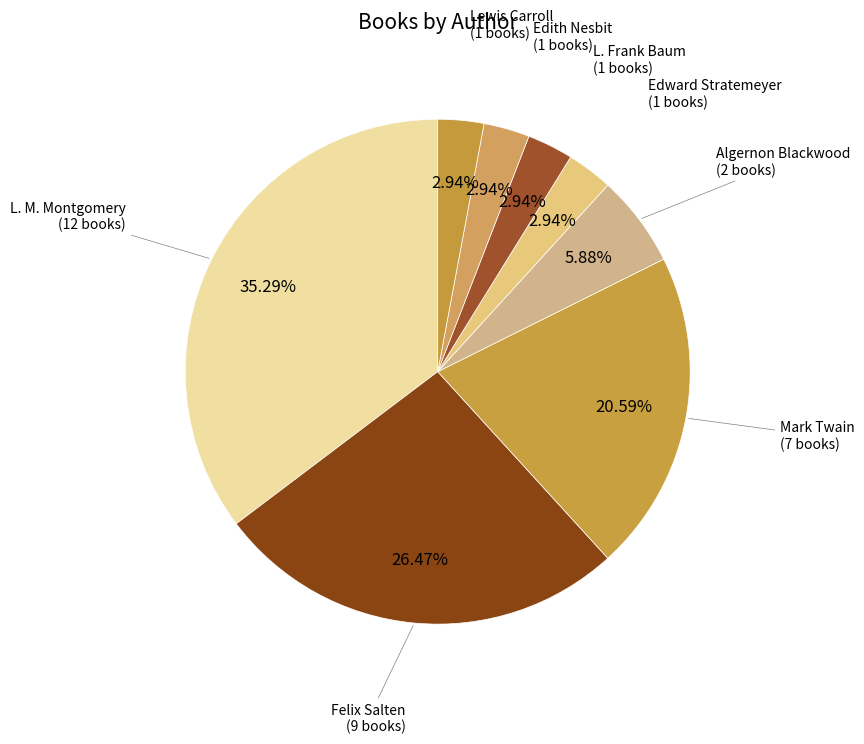

To the nearest percent, what is the difference between the largest and smallest slice percentages?

32%